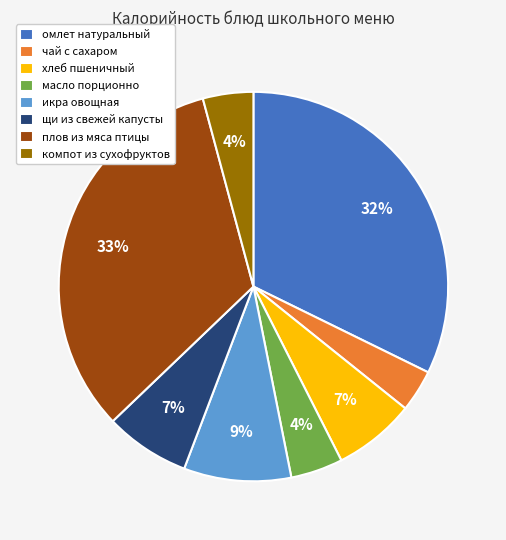

Does any single category account for the majority?

No